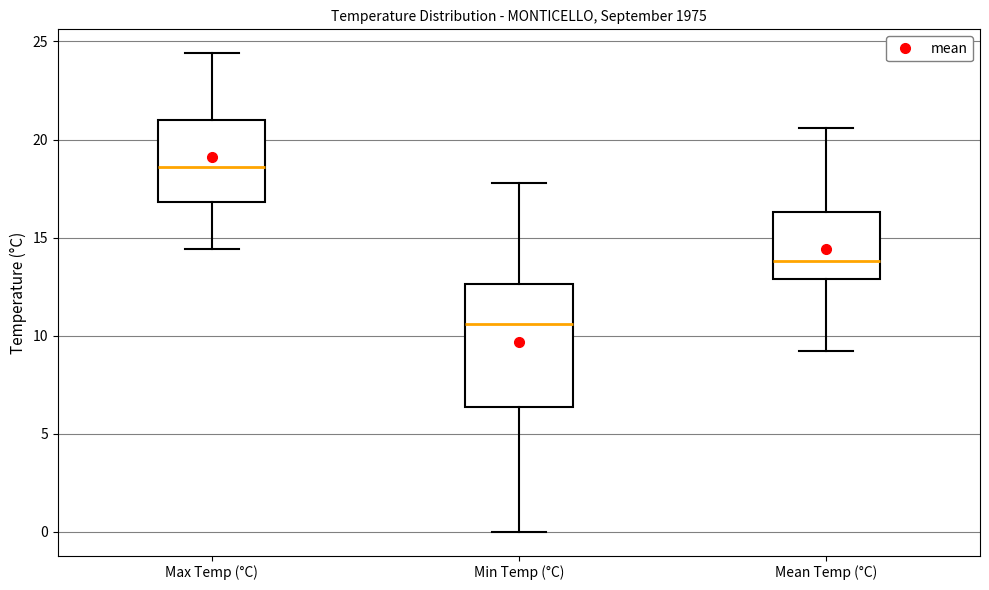

Reading left to right, read every box against the y-axis: the position of its median line, the range the box covers, and the ends of its whiskers. The values are not printed on the chart, so give them approximately, as read against the axis.

Max Temp (°C): median 18.5, box 17.0 to 21.0, whiskers 14.5 to 24.5
Min Temp (°C): median 10.5, box 6.5 to 12.5, whiskers 0.0 to 18.0
Mean Temp (°C): median 14.0, box 13.0 to 16.5, whiskers 9.0 to 20.5